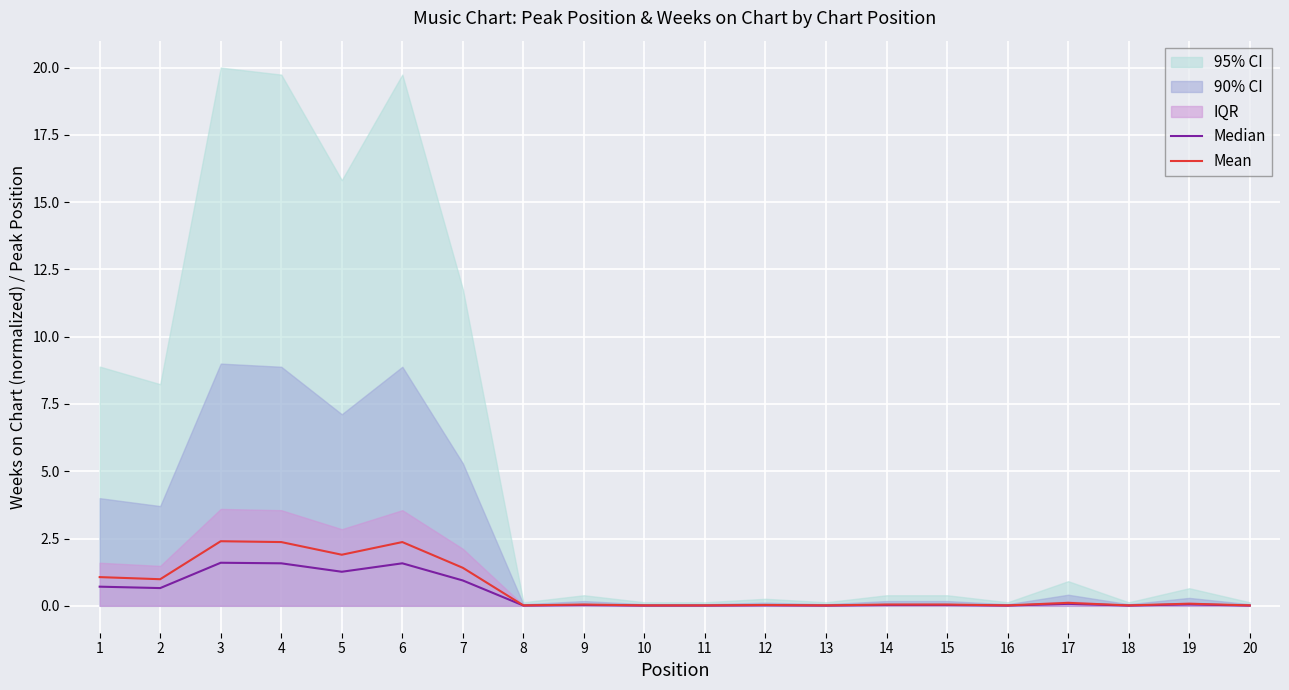

How many data points does each series have?

20